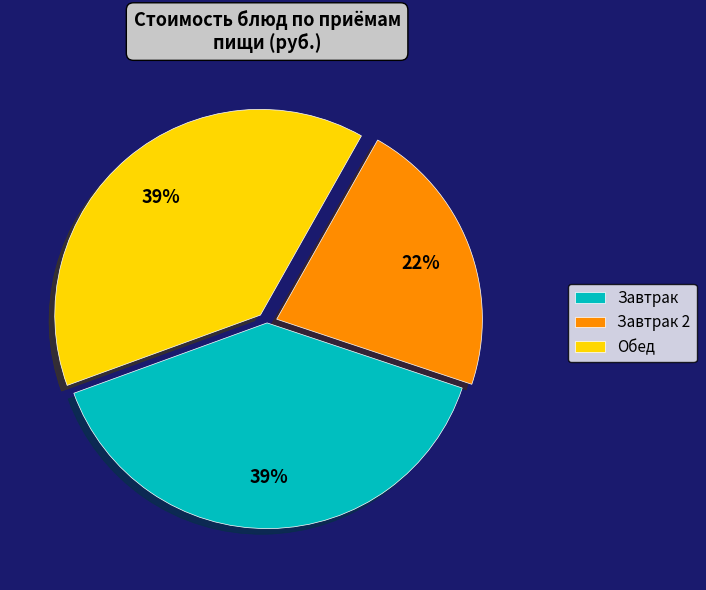

True or false: Завтрак 2 accounts for 22% of the total.

True